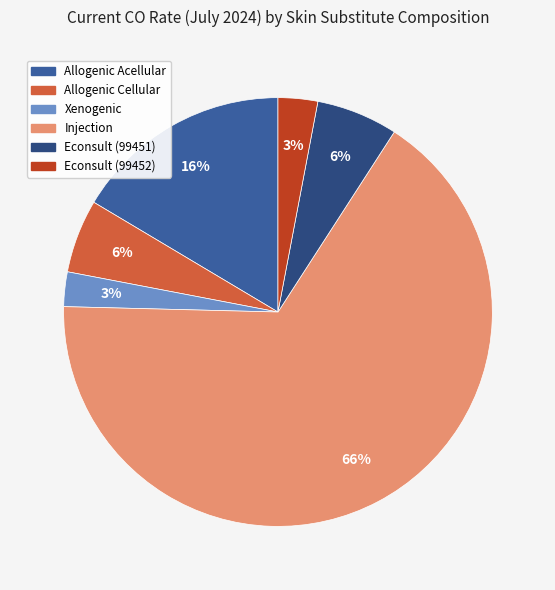

Which slice is the largest?

Injection